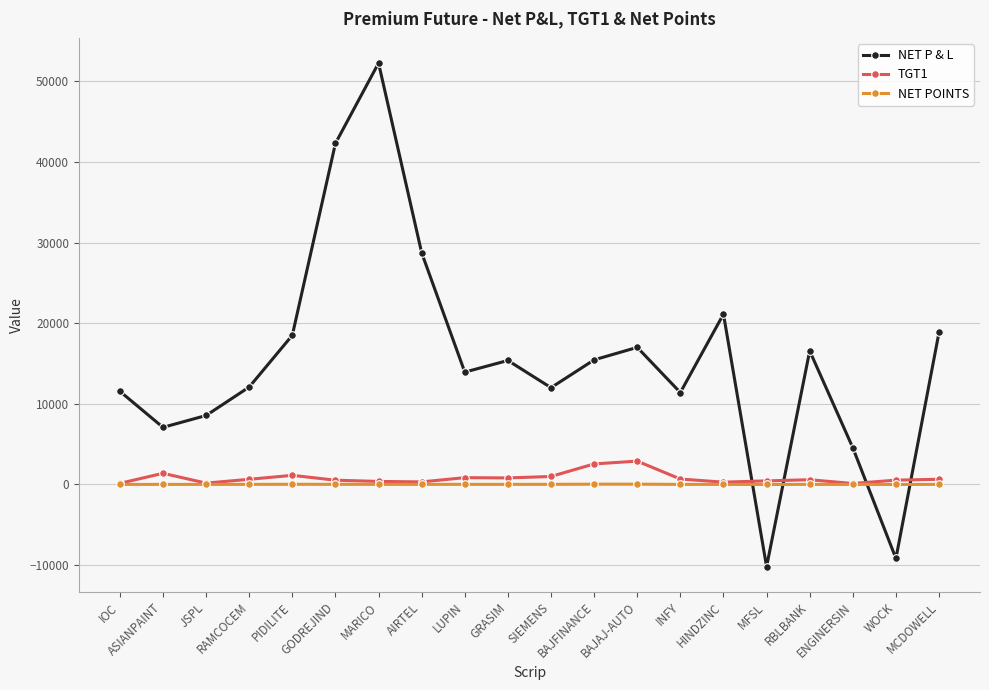

Rank the series by their maximum value, from highest to lowest.

NET P & L, TGT1, NET POINTS